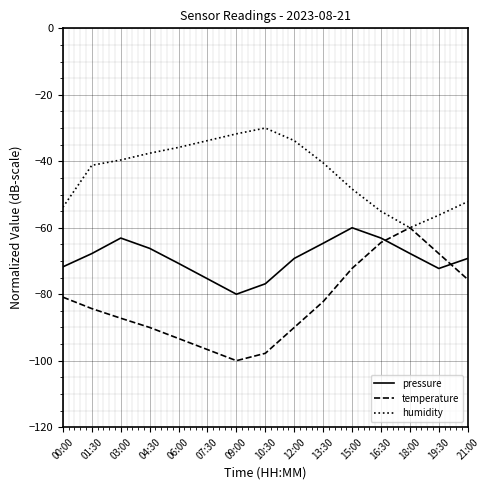

True or false: humidity and pressure intersect in this chart.

False